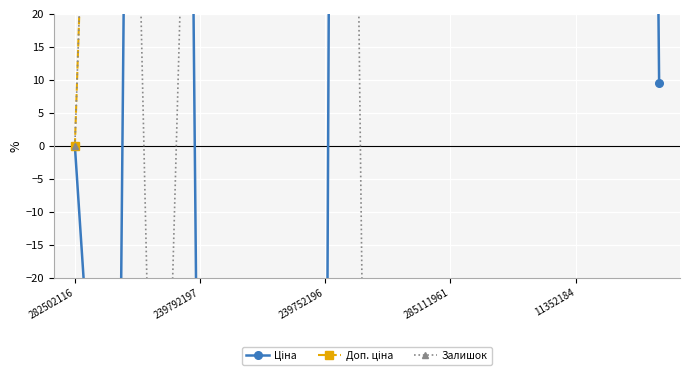

What is the total value across all series at 8?

2089.2